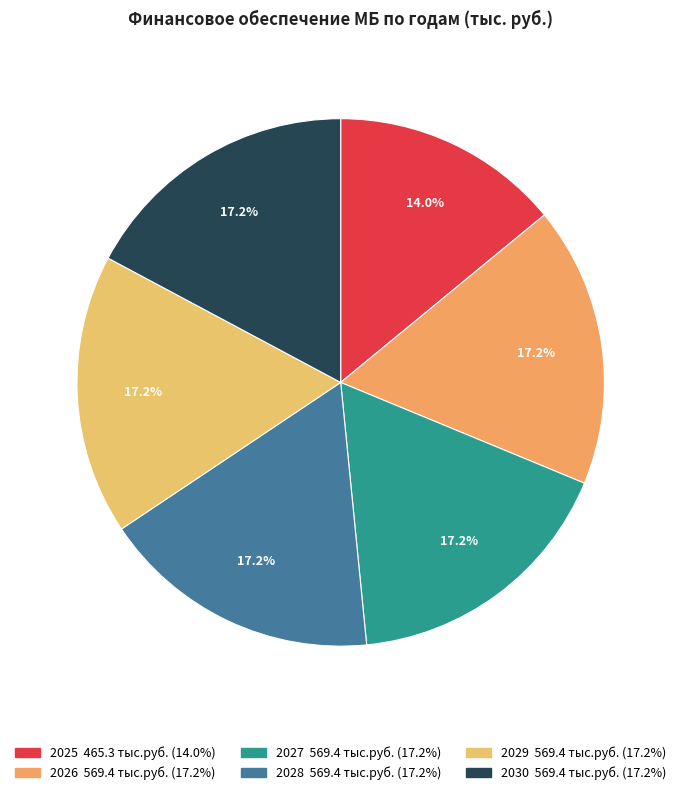

Count the number of slices in the pie.

6